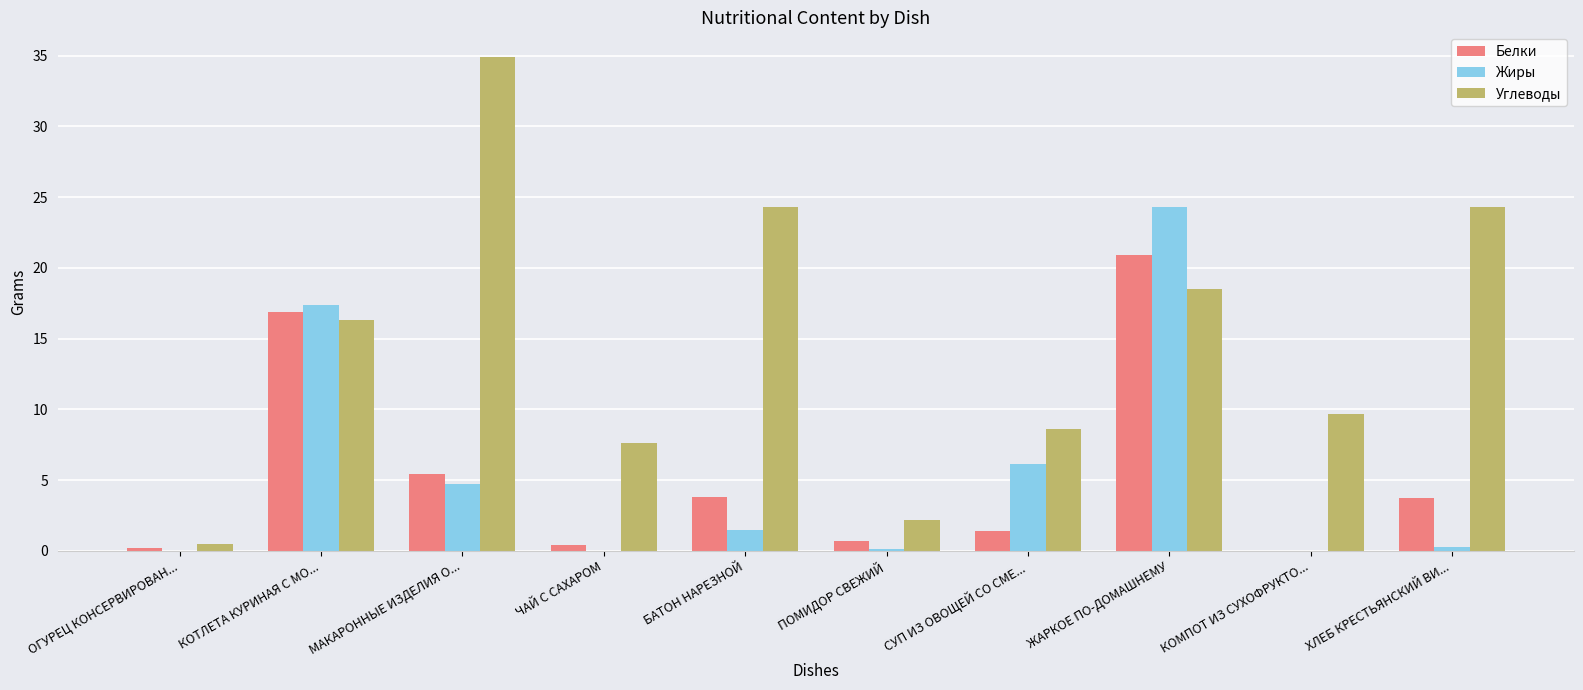

How many values in the Углеводы series exceed 16?

5